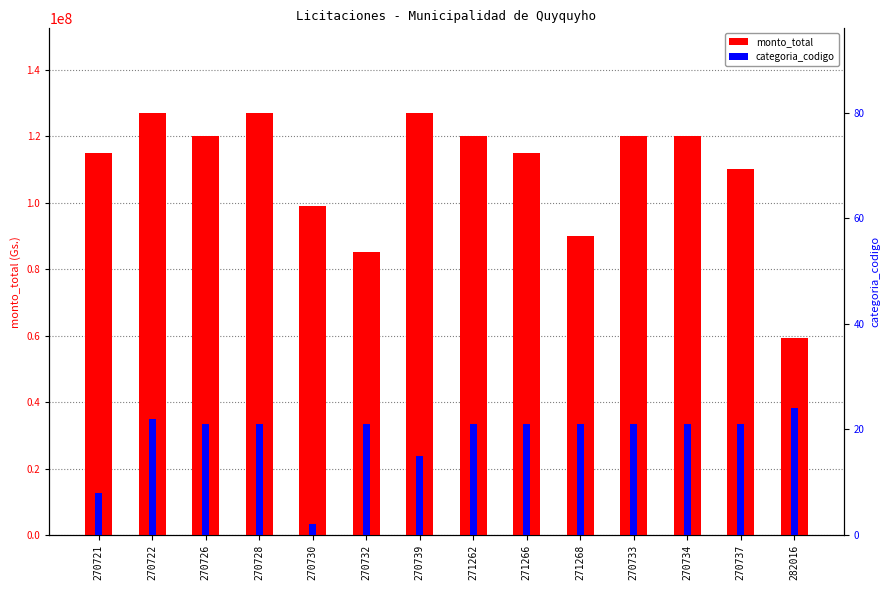

What is the difference between the maximum and second lowest values in the categoria_codigo series?

16